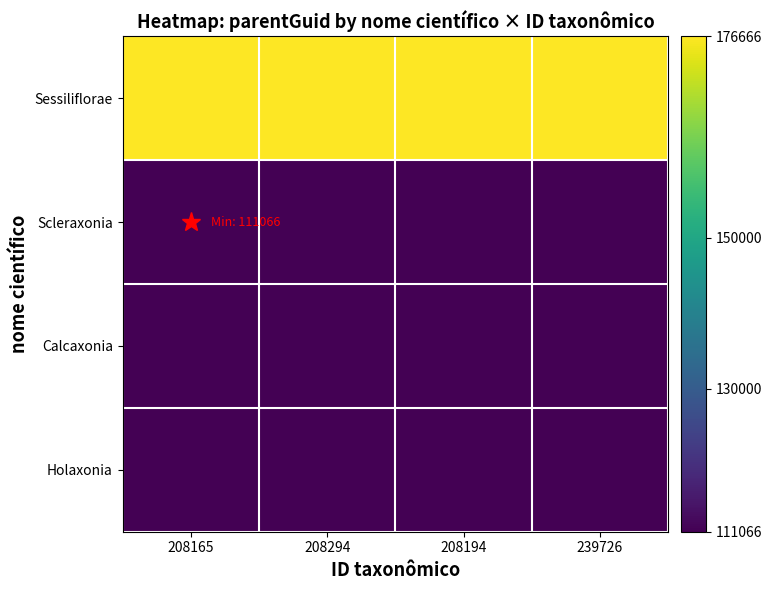

At which category is the sum across all series the highest?

208165